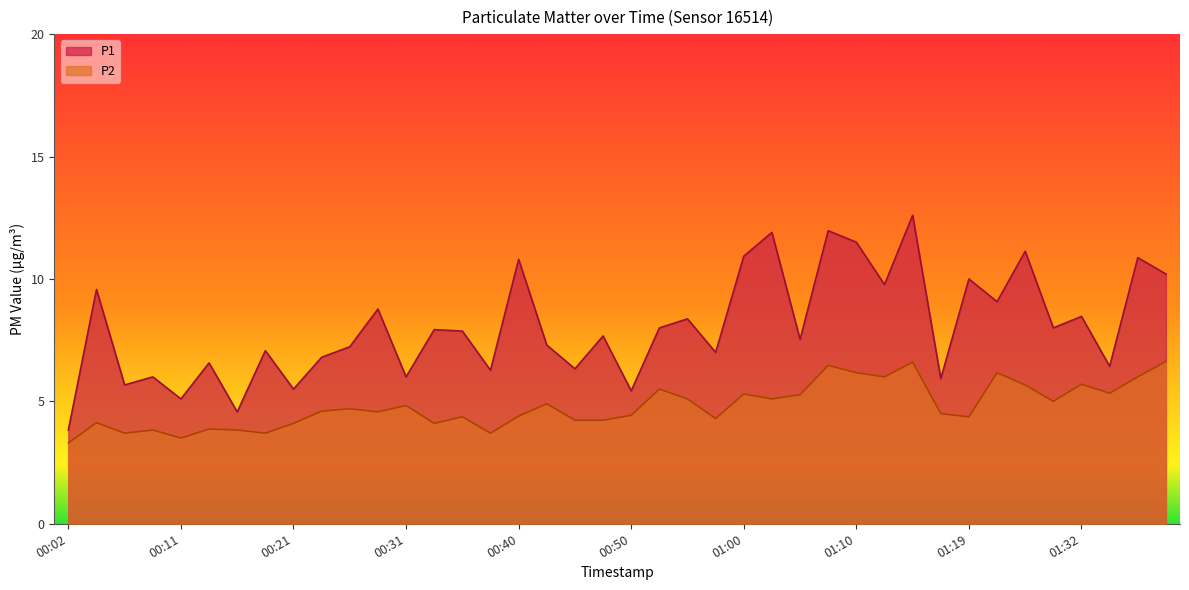

At 01:32, list the series in order from largest to smallest.

P1, P2